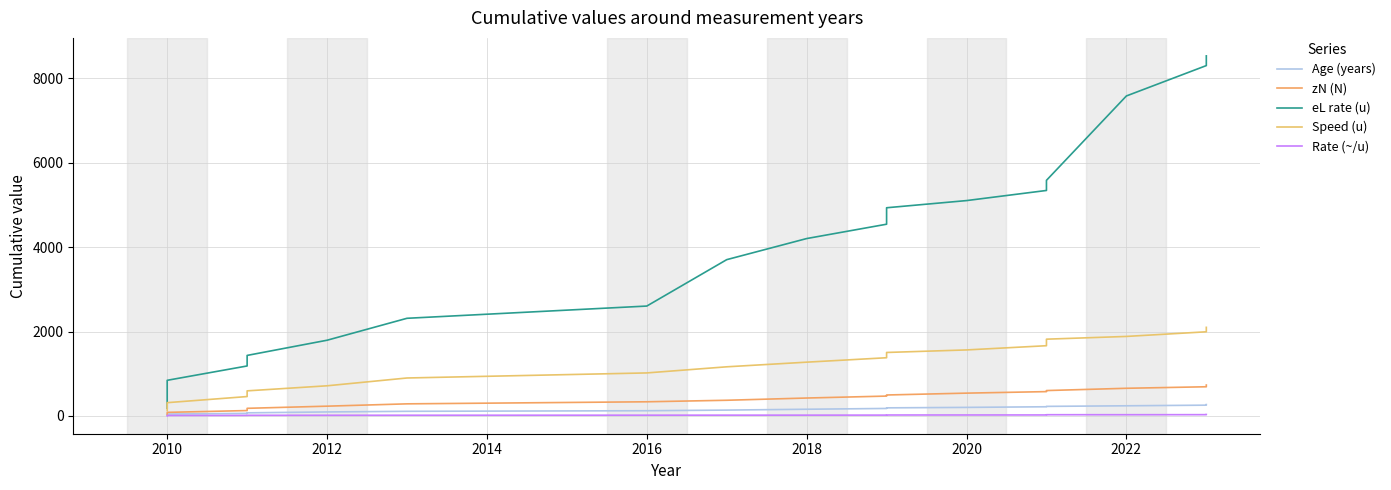

How many lines are shown in the chart?

5